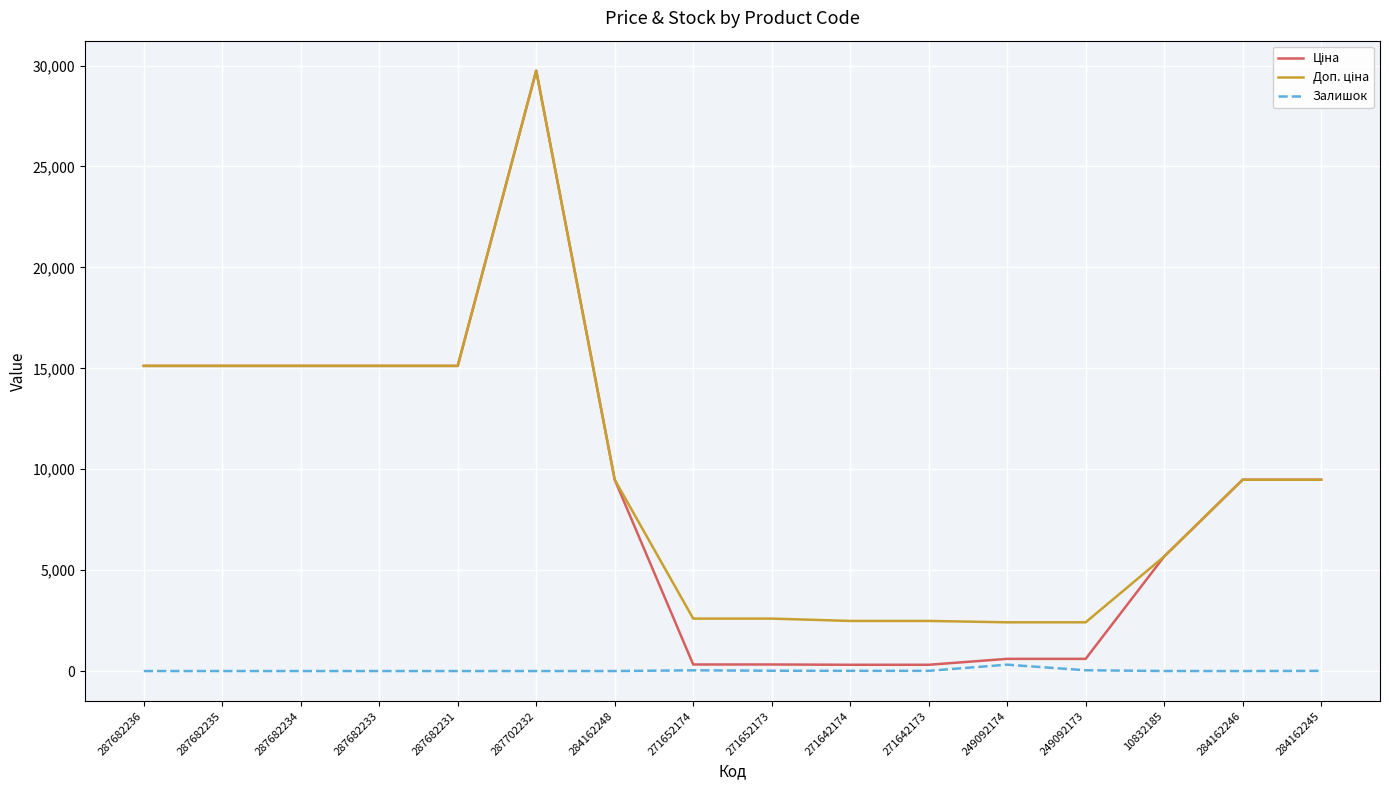

The value of Залишок at 287682236 is 0.0. True or false?

True